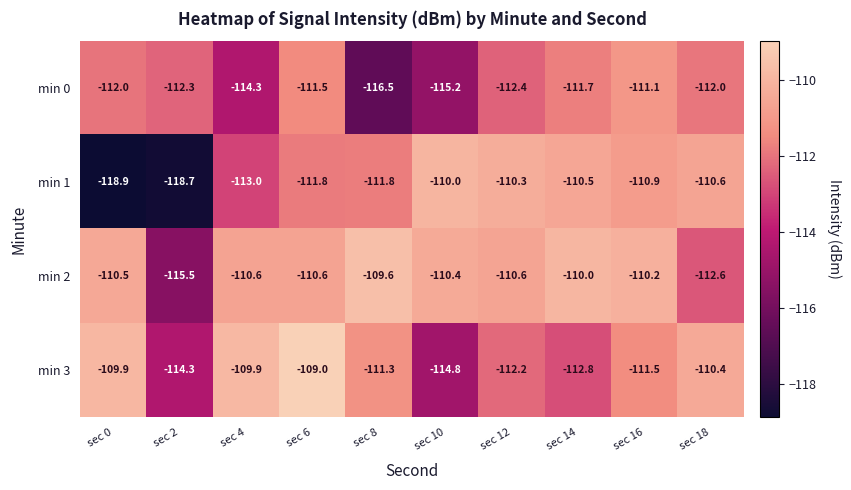

Which series has the largest range (max minus min)?

min 1